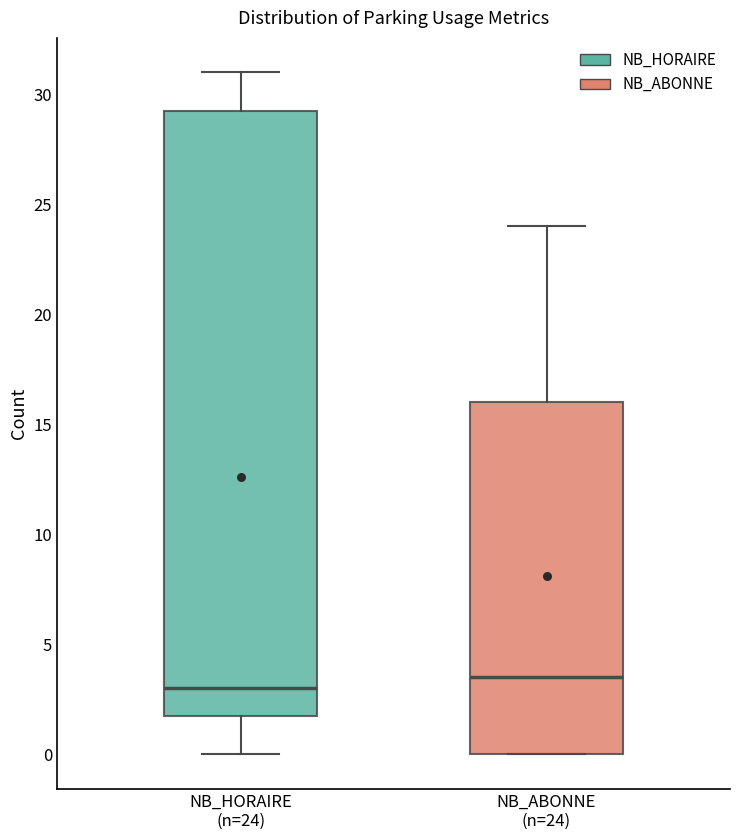

Reading left to right, read every box against the y-axis: the position of its median line, the range the box covers, and the ends of its whiskers. The values are not printed on the chart, so give them approximately, as read against the axis.

NB_HORAIRE (n=24): median 3.0, box 2.0 to 29.5, whiskers 0.0 to 31.0
NB_ABONNE (n=24): median 3.5, box 0.0 to 16.0, whiskers 0.0 to 24.0